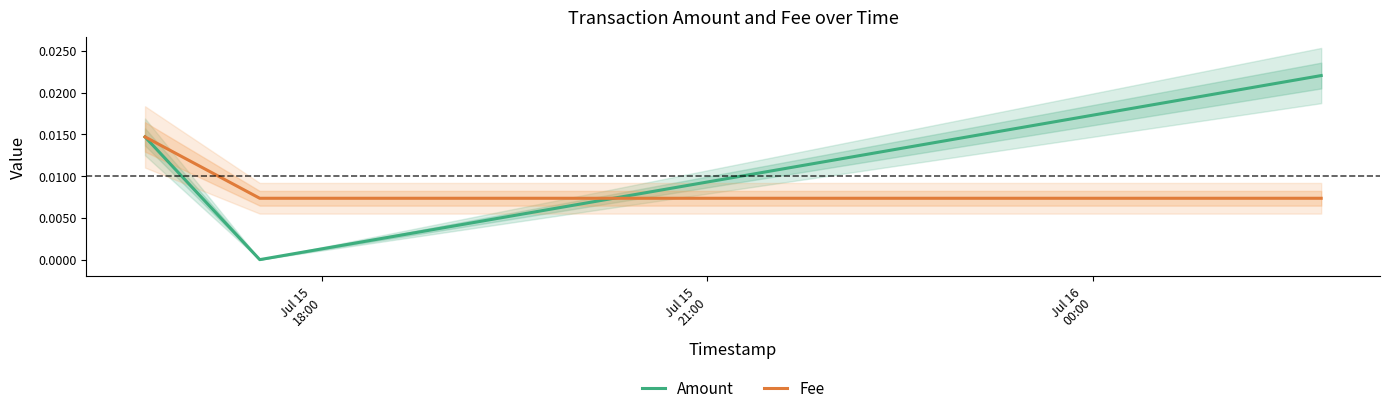

Which series changed the most between Jul 15
18:00 and Jul 15
21:00?

Amount